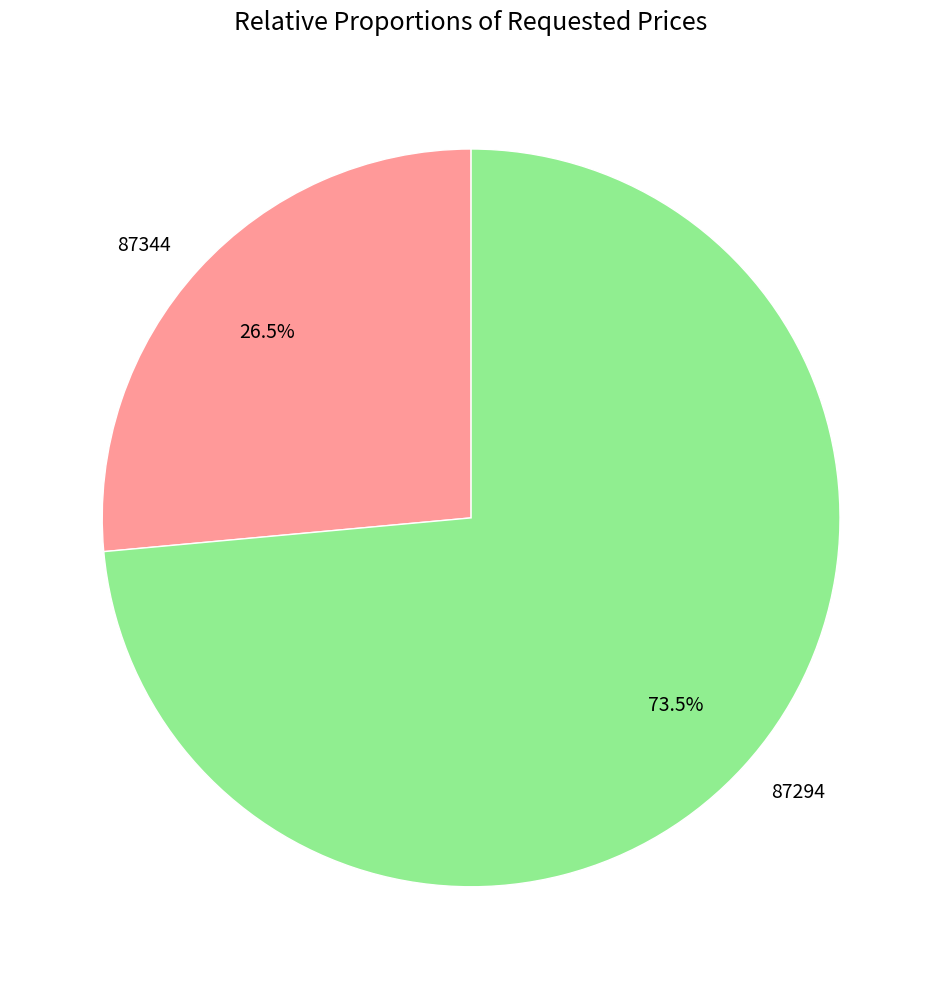

What is the ratio of the value at 87344 to the value at 87294?

0.4